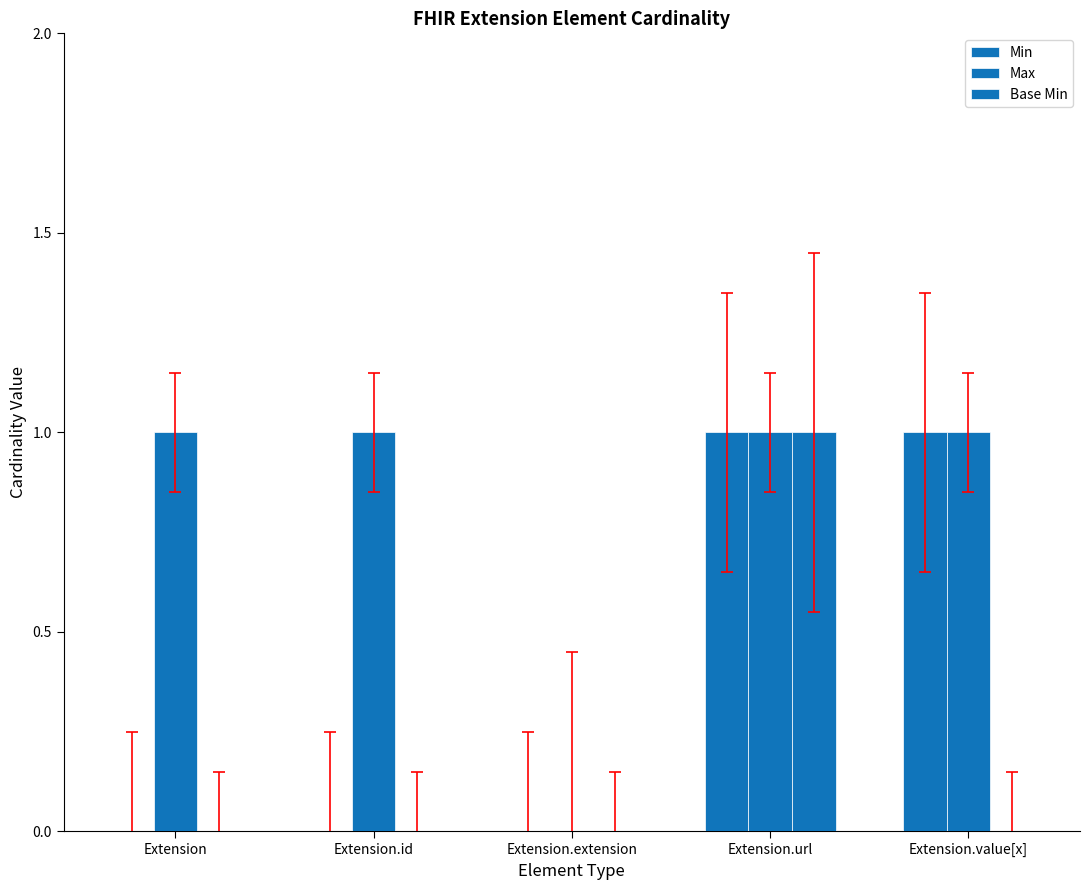

The value of Max at Extension is 1. True or false?

True